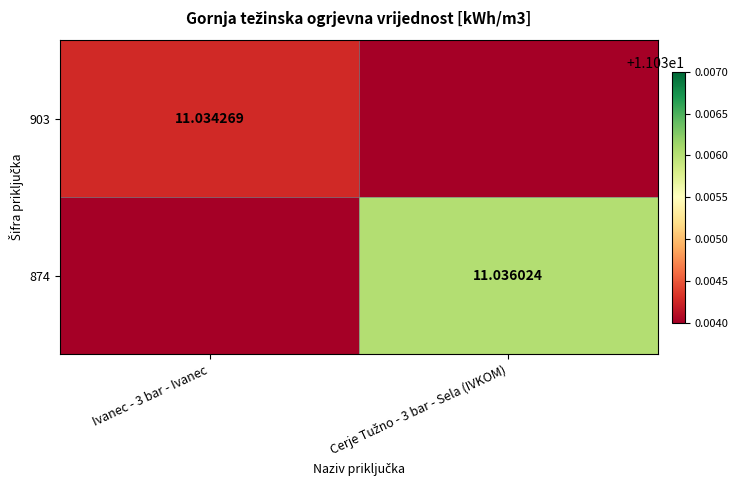

What is the greatest value displayed?

11.0